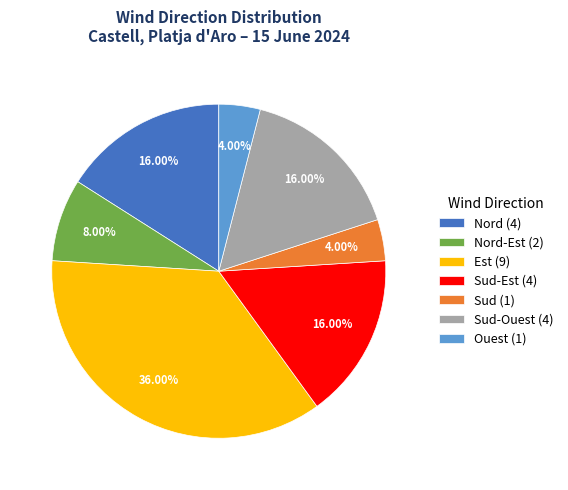

Does Ouest (1) represent more than half of the total?

No